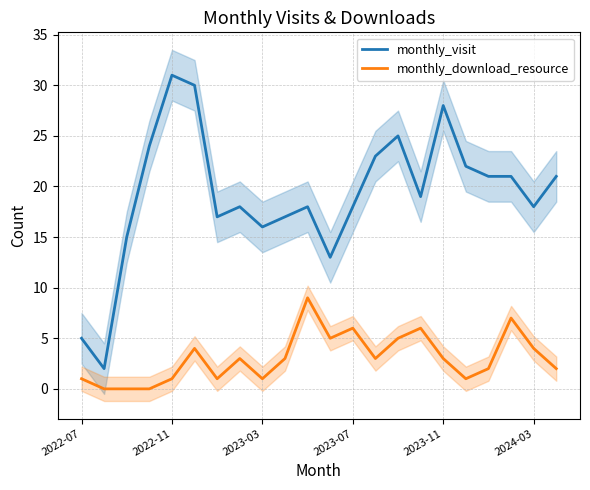

The value of monthly_visit at 2023-11 is 16. True or false?

False